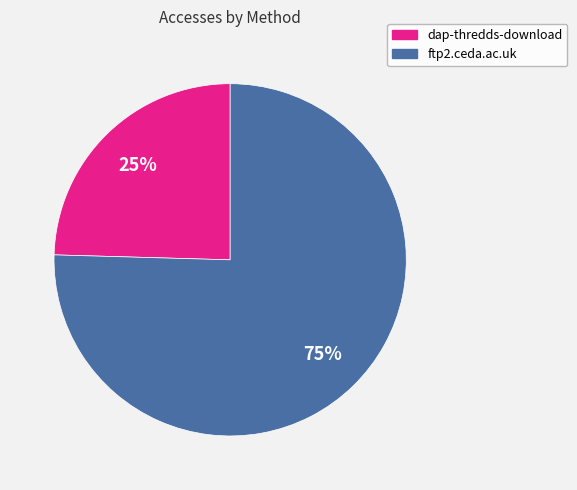

To the nearest percent, what is the average slice percentage?

50%